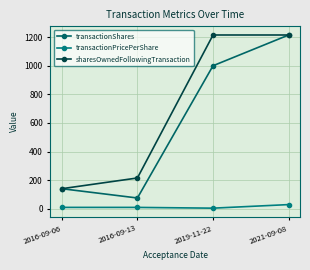

What are all the series names shown in the legend?

transactionShares, transactionPricePerShare, sharesOwnedFollowingTransaction